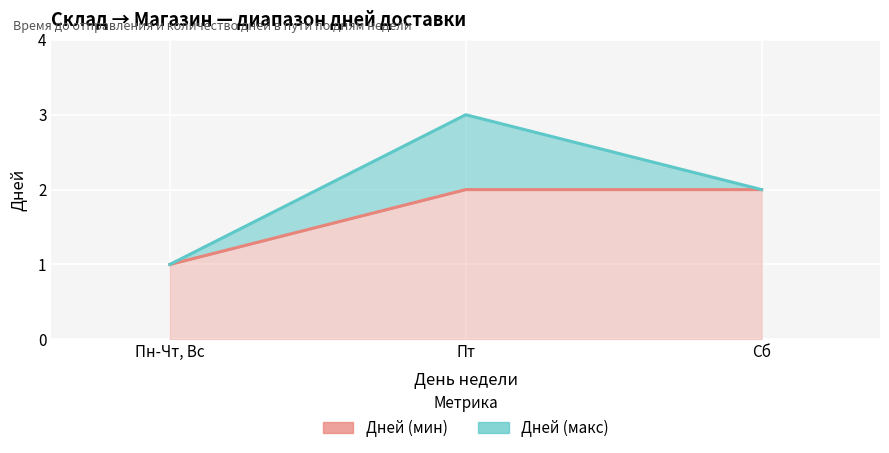

List the labels in order of value, smallest first.

Пн-Чт, Вс, Пт, Сб